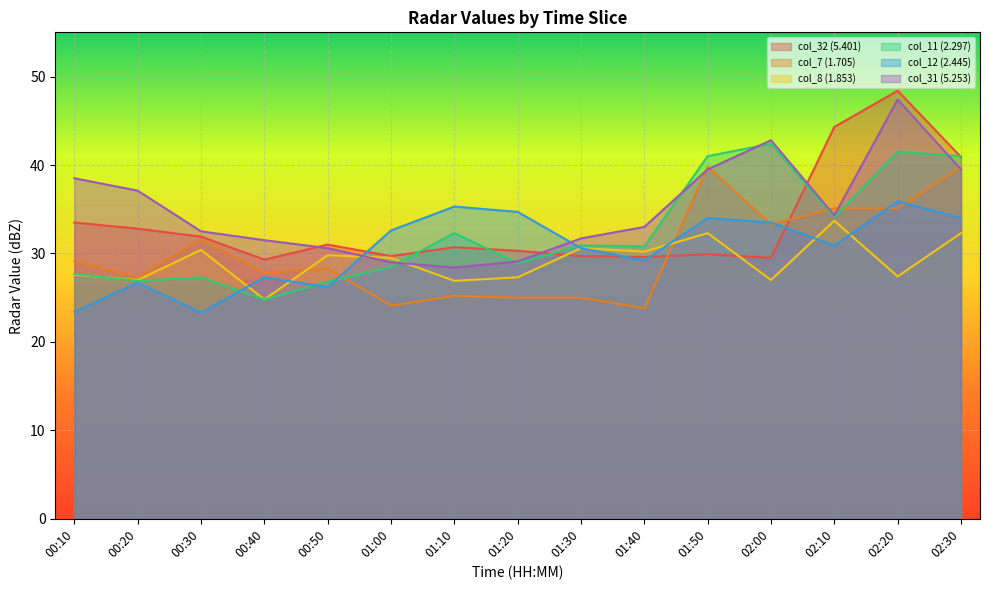

The col_32 (5.401) series shows 43.0 at 01:40. True or false?

False